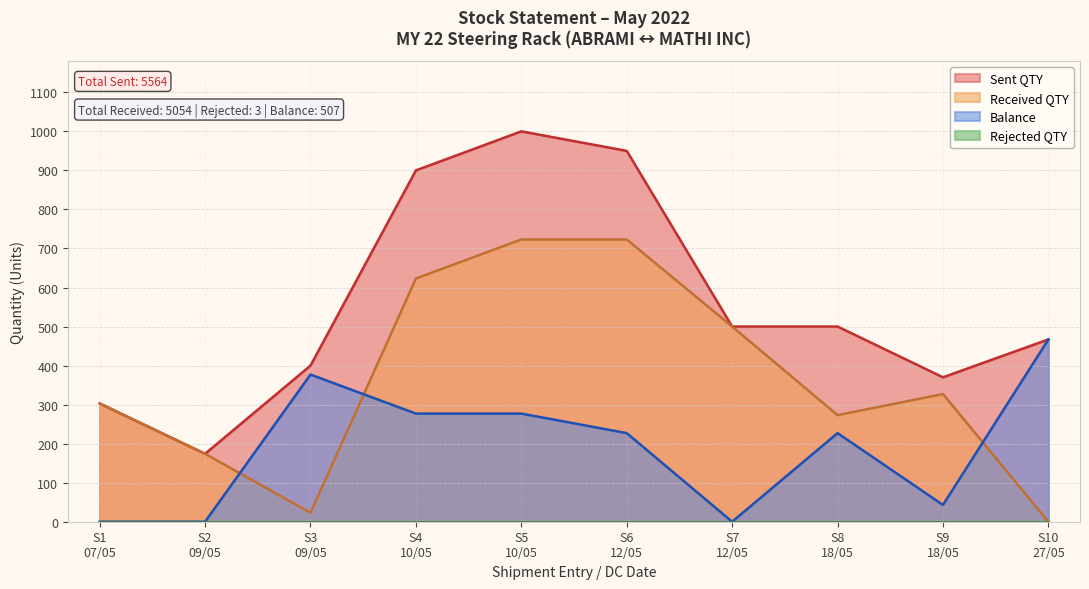

Which series has the largest range (max minus min)?

Sent QTY